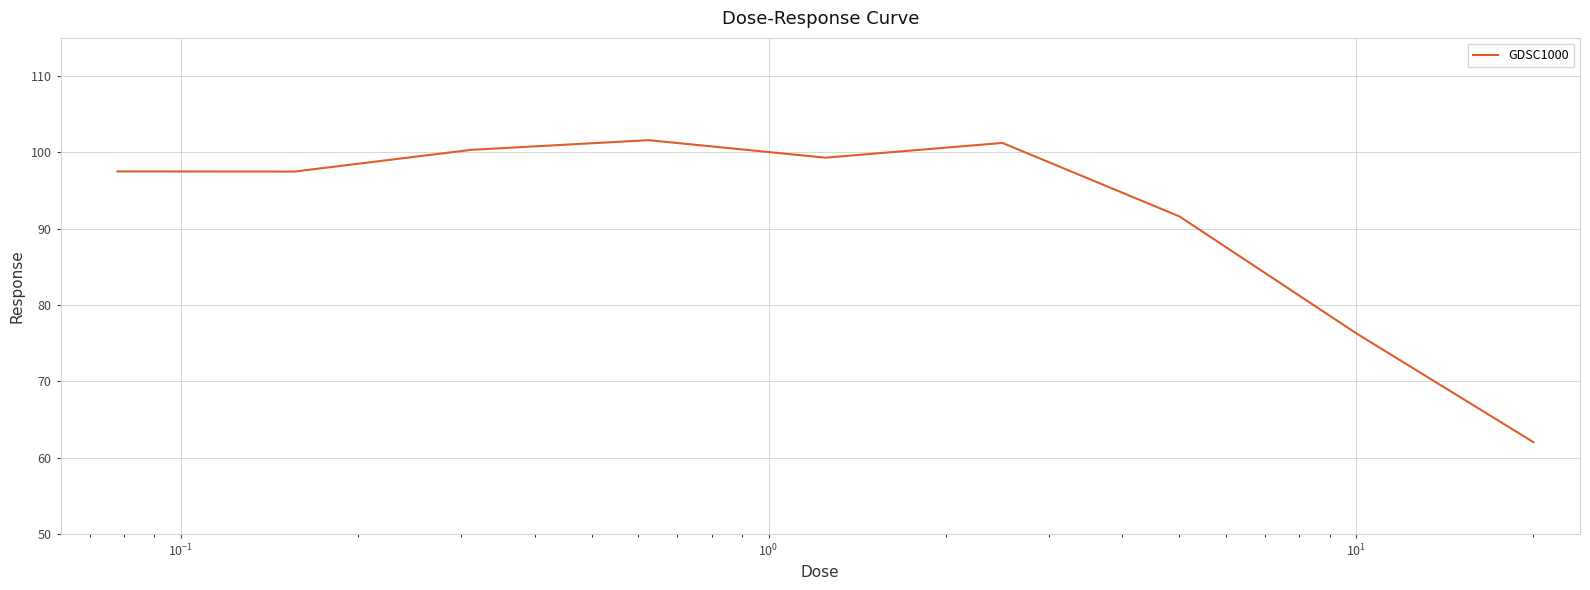

What is the maximum value shown in the chart?

101.6